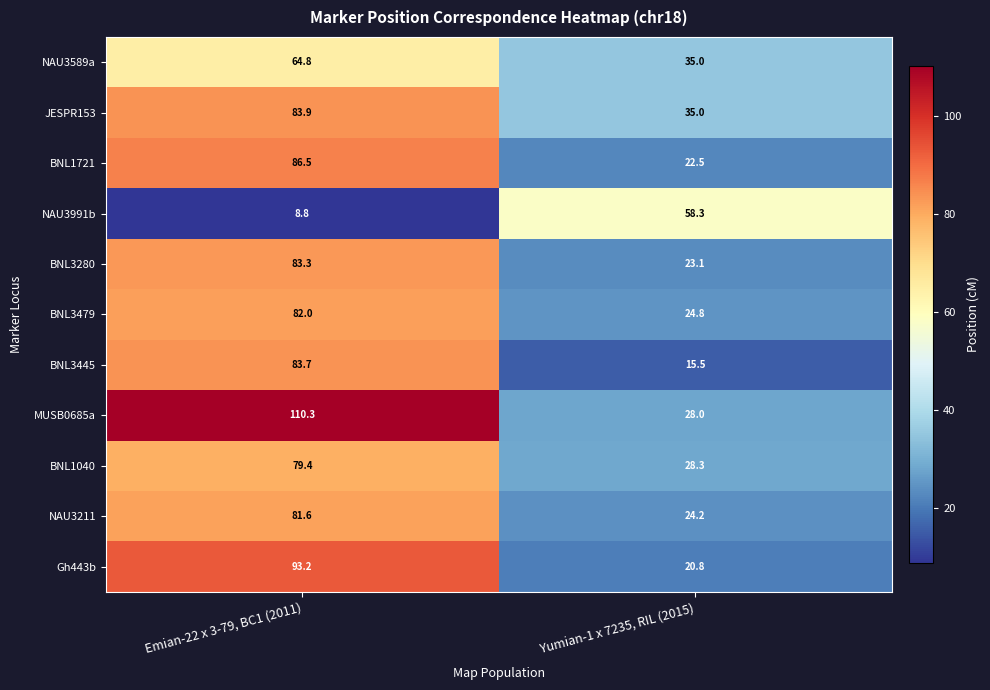

List the labels in order of BNL1721 value, smallest first.

Yumian-1 x 7235, RIL (2015), Emian-22 x 3-79, BC1 (2011)